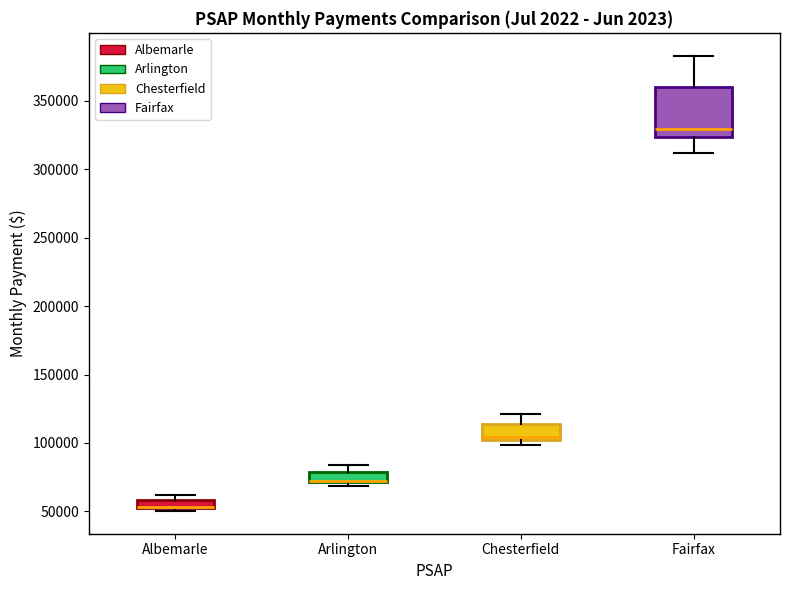

Where does the median line of the box for Chesterfield sit on the y-axis? The values are not printed on the chart, so give them approximately, as read against the axis.

105000